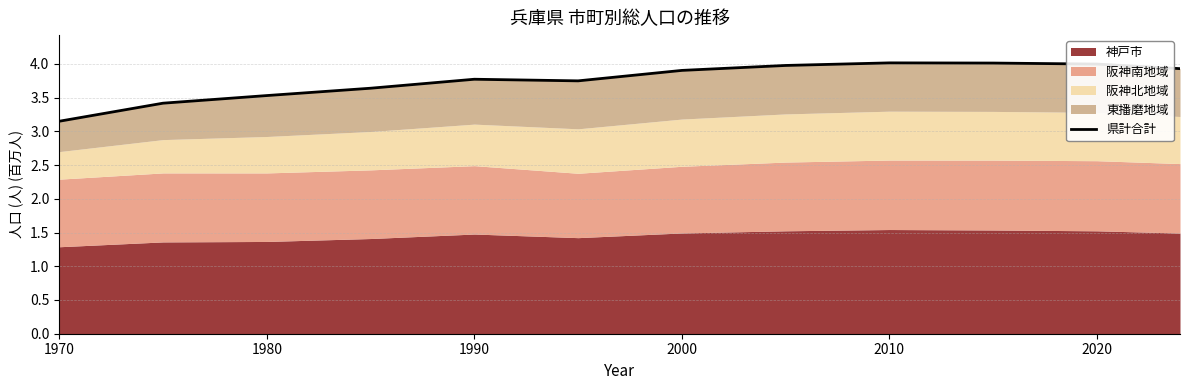

Does the chart display data point markers on the line(s)?

No